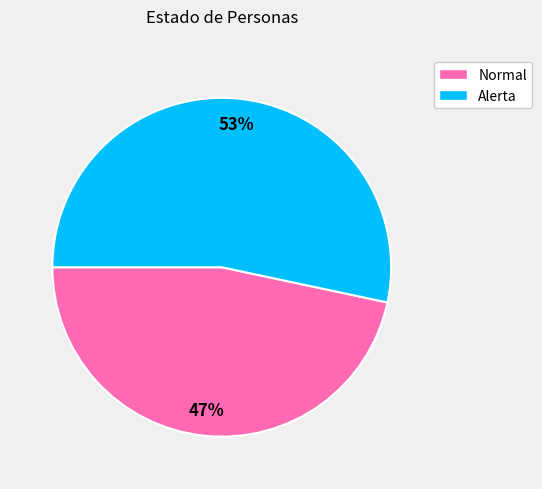

Is it true that Alerta is 63% of the pie?

False